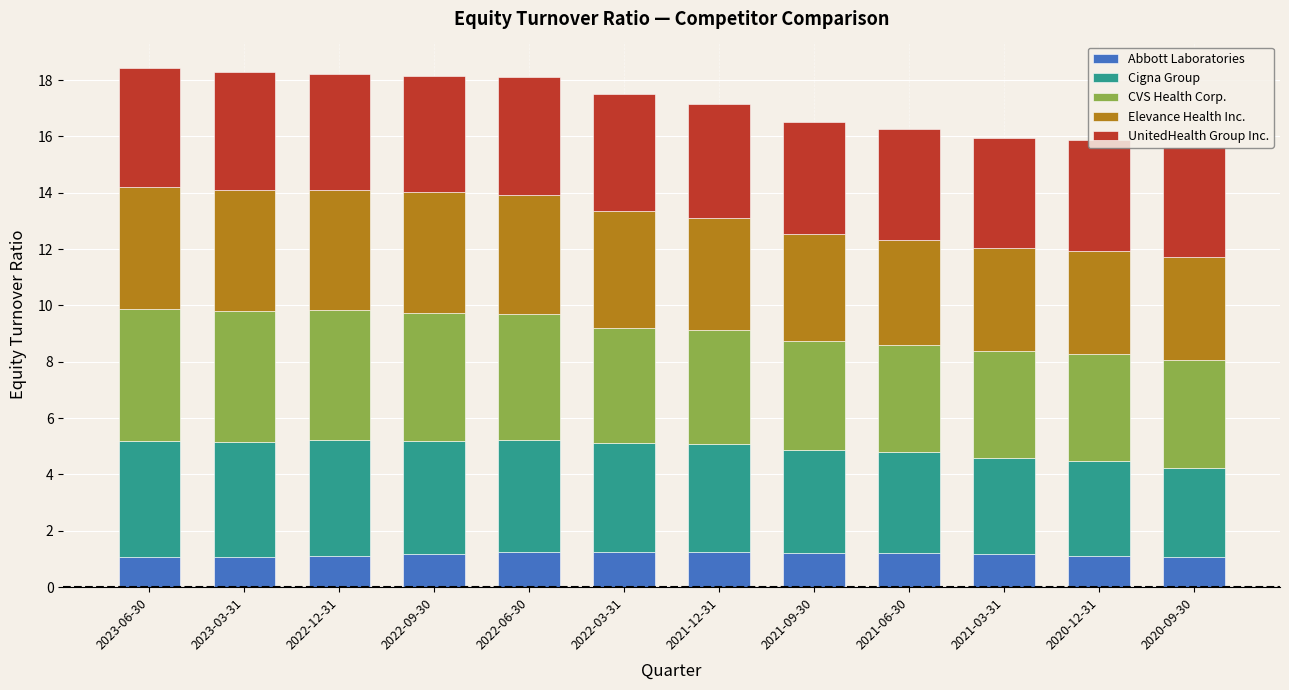

What is the total value across all series at 2023-03-31?

18.3